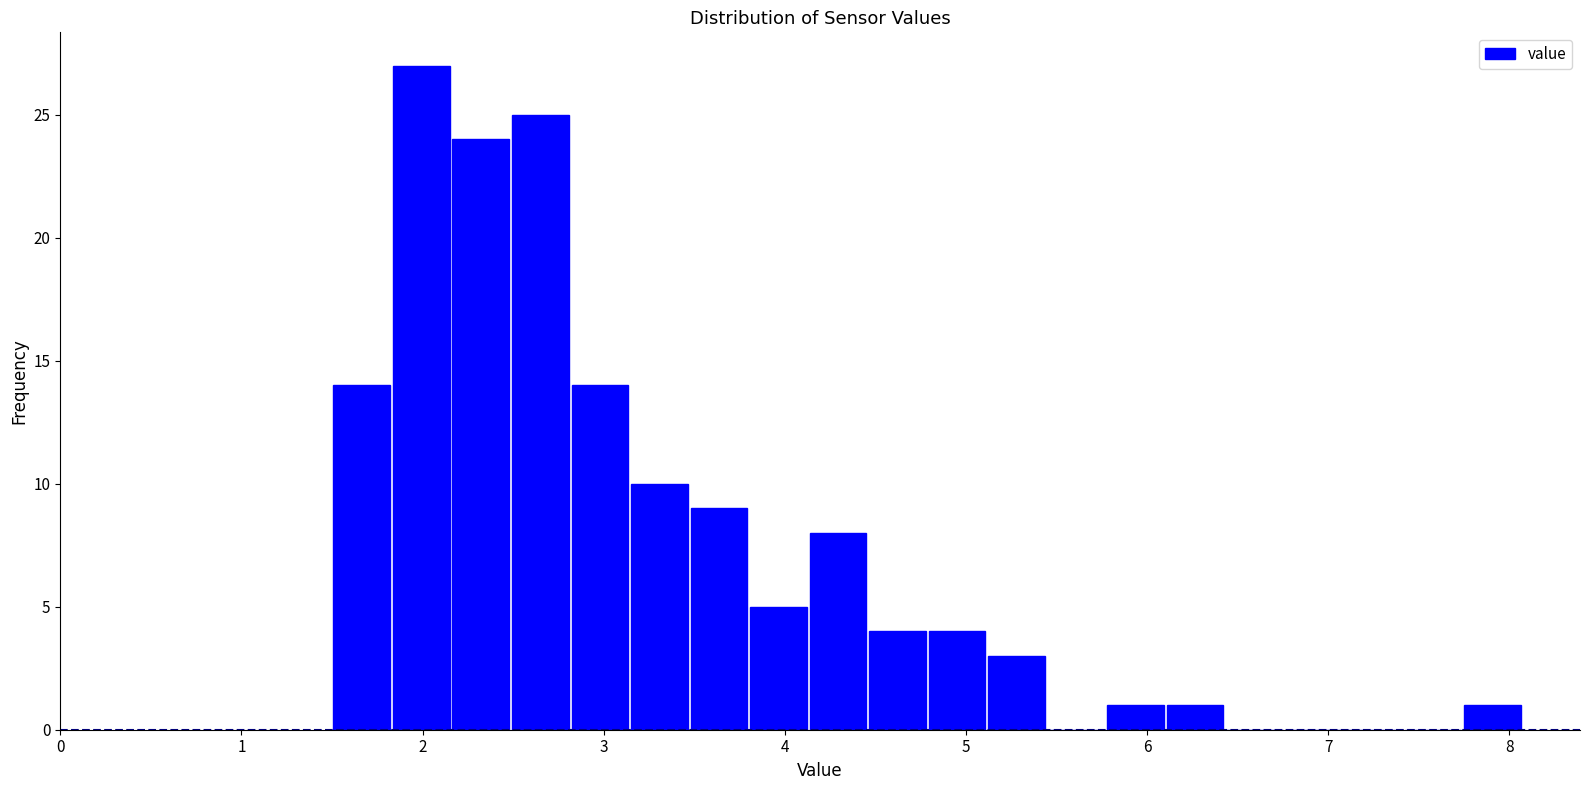

Read against the x-axis, roughly where is the centre of the tallest bar?

2.0